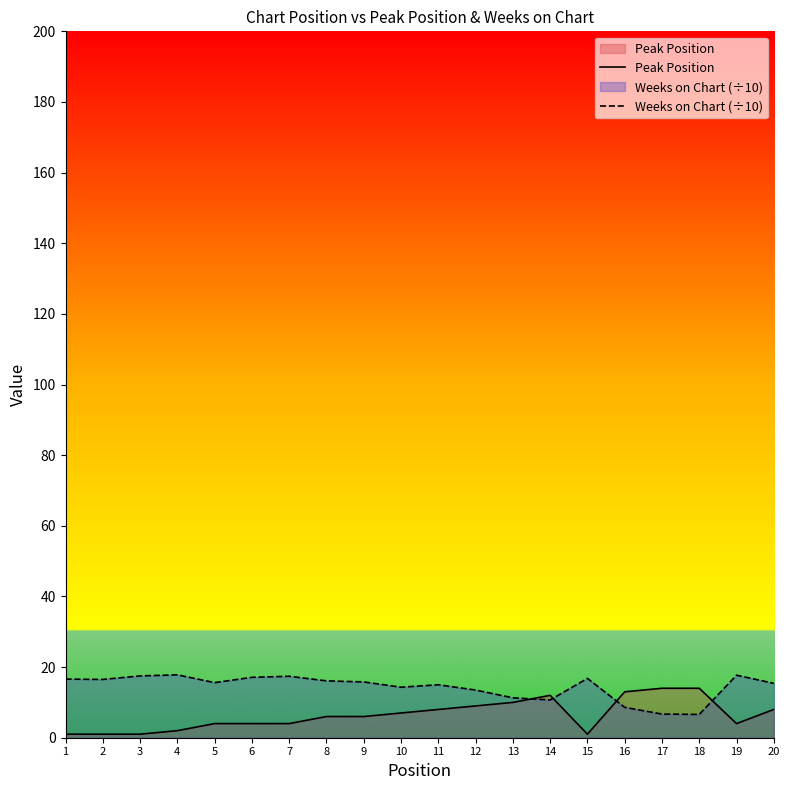

What are all the series names shown in the legend?

Peak Position, Weeks on Chart (÷10)